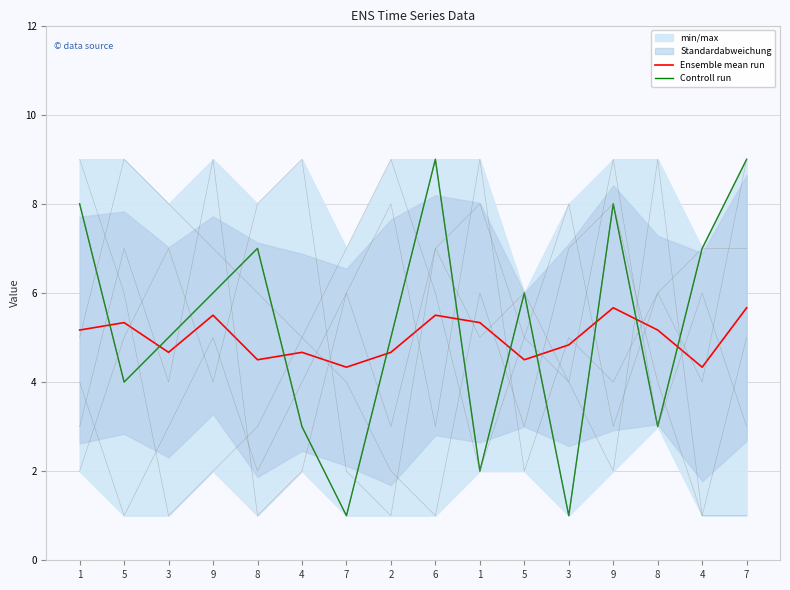

The Ensemble mean run series shows 5.7 at 9. True or false?

True